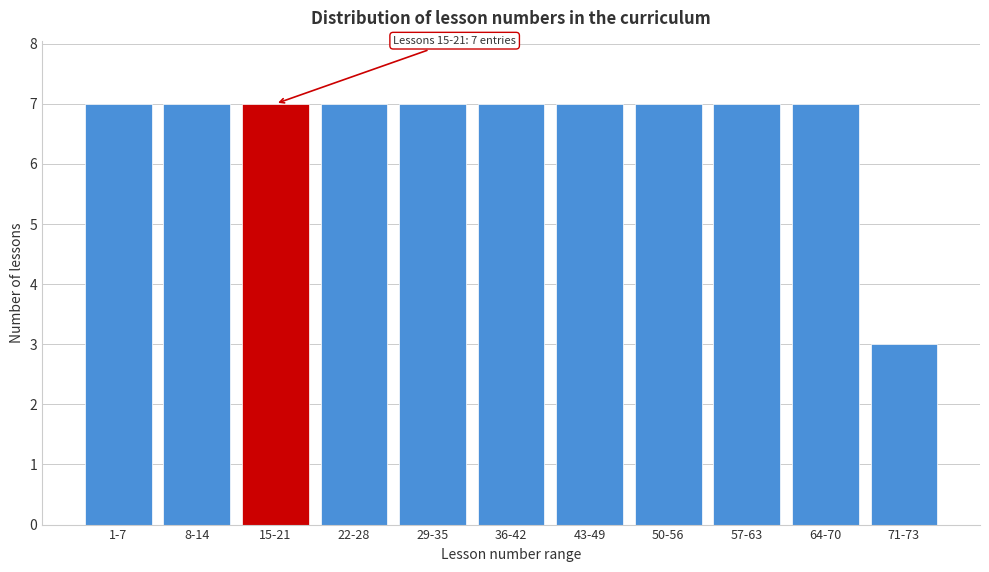

Reading left to right, extract all data points from this chart.

1-7=7	8-14=7	15-21=7	22-28=7	29-35=7	36-42=7	43-49=7	50-56=7	57-63=7	64-70=7	71-73=3